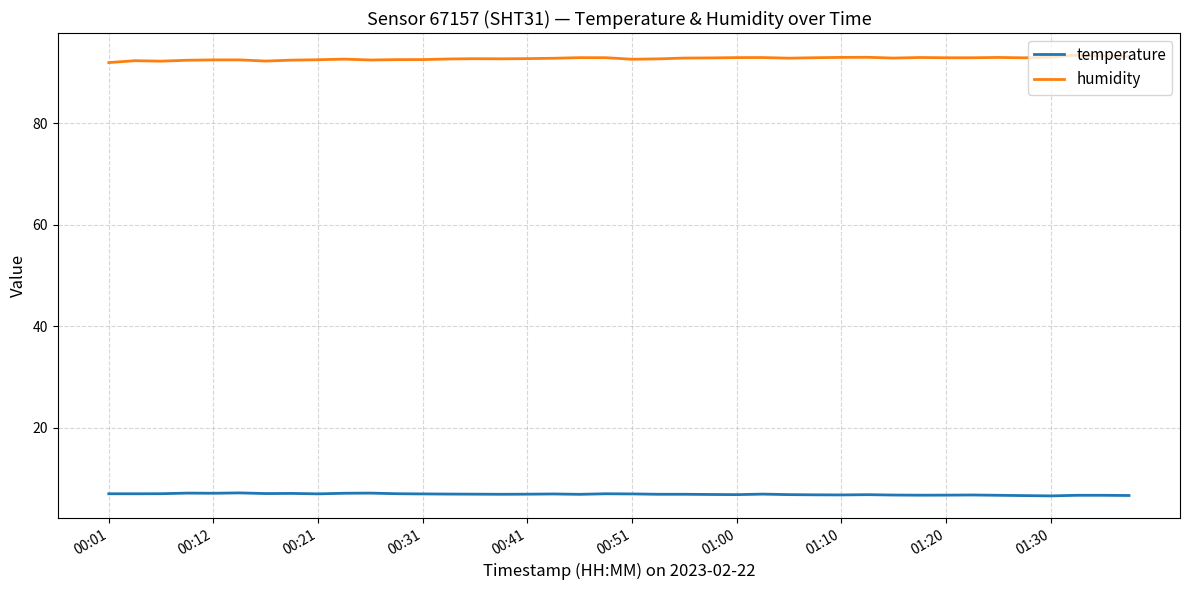

True or false: humidity and temperature intersect in this chart.

False